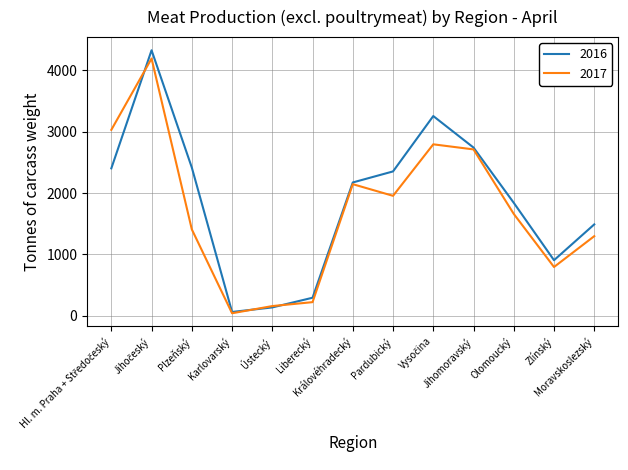

What is the maximum value shown in the chart?

4329